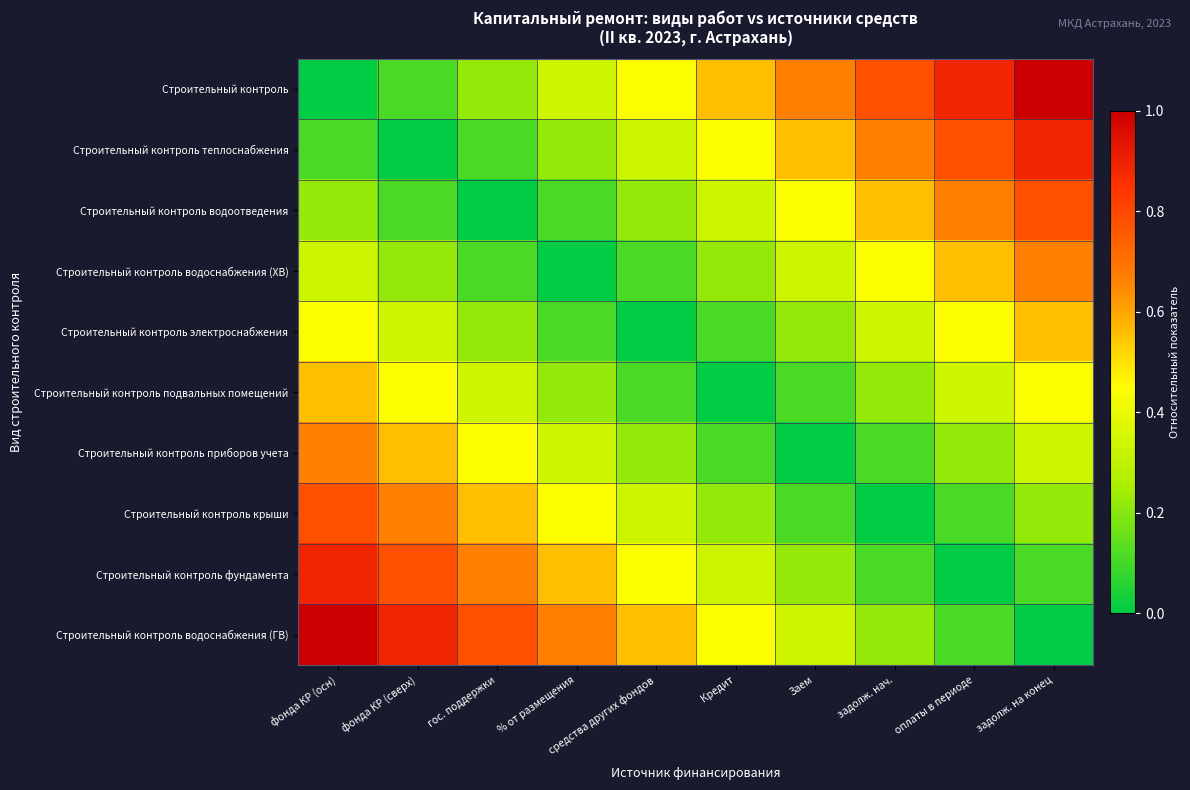

Rank the series by their maximum value, from highest to lowest.

Строительный контроль, Строительный контроль водоснабжения (ГВ), Строительный контроль теплоснабжения, Строительный контроль фундамента, Строительный контроль водоотведения, Строительный контроль крыши, Строительный контроль водоснабжения (ХВ), Строительный контроль приборов учета, Строительный контроль электроснабжения, Строительный контроль подвальных помещений